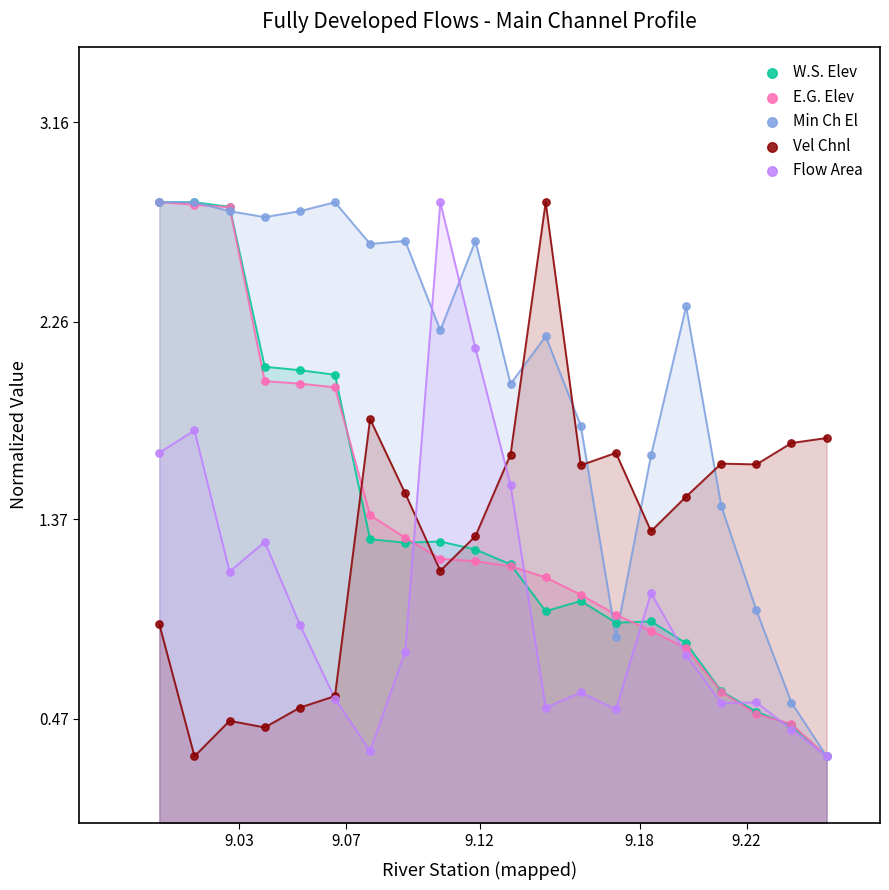

Which series has the largest Y range (max minus min)?

W.S. Elev